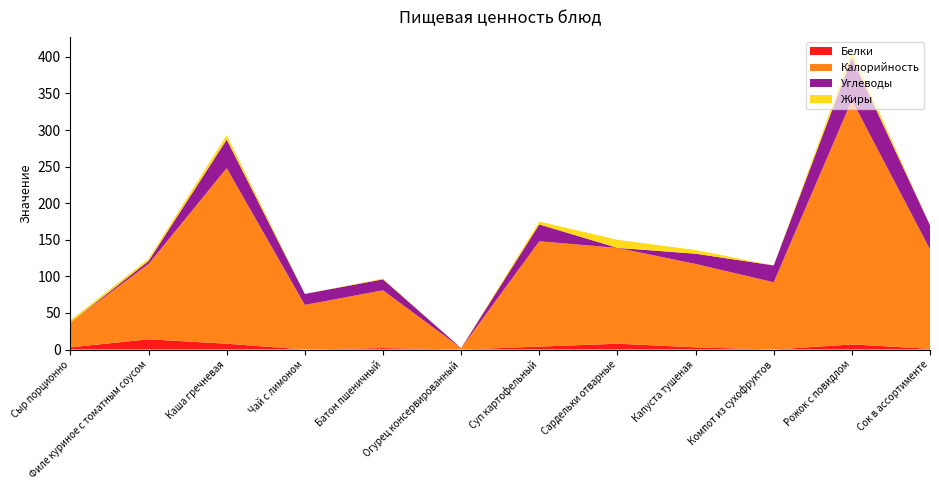

Reading left to right, transcribe all the data shown in this chart.

Калорийность: Сыр порционно=34	Филе куриное с томатным соусом=103	Каша гречневая=240	Чай с лимоном=61	Батон пшеничный=79	Огурец консервированный=2	Суп картофельный=144	Сардельки отварные=131	Капуста тушеная=114	Компот из сухофруктов=92	Рожок с повидлом=334	Сок в ассортименте=136
Белки: Сыр порционно=3	Филе куриное с томатным соусом=14	Каша гречневая=8	Чай с лимоном=0	Батон пшеничный=2	Огурец консервированный=0	Суп картофельный=4	Сардельки отварные=8	Капуста тушеная=3	Компот из сухофруктов=0	Рожок с повидлом=7	Сок в ассортименте=1
Жиры: Сыр порционно=3	Филе куриное с томатным соусом=3	Каша гречневая=6	Чай с лимоном=0	Батон пшеничный=1	Огурец консервированный=0	Суп картофельный=4	Сардельки отварные=11	Капуста тушеная=5	Компот из сухофруктов=0	Рожок с повидлом=8	Сок в ассортименте=0
Углеводы: Сыр порционно=0	Филе куриное с томатным соусом=4	Каша гречневая=39	Чай с лимоном=15	Батон пшеничный=15	Огурец консервированный=0	Суп картофельный=23	Сардельки отварные=0	Капуста тушеная=14	Компот из сухофруктов=23	Рожок с повидлом=58	Сок в ассортименте=33